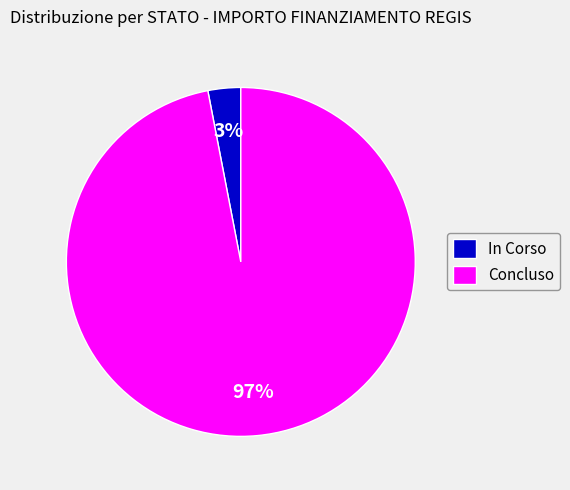

To the nearest percent, what is the average slice percentage?

50%